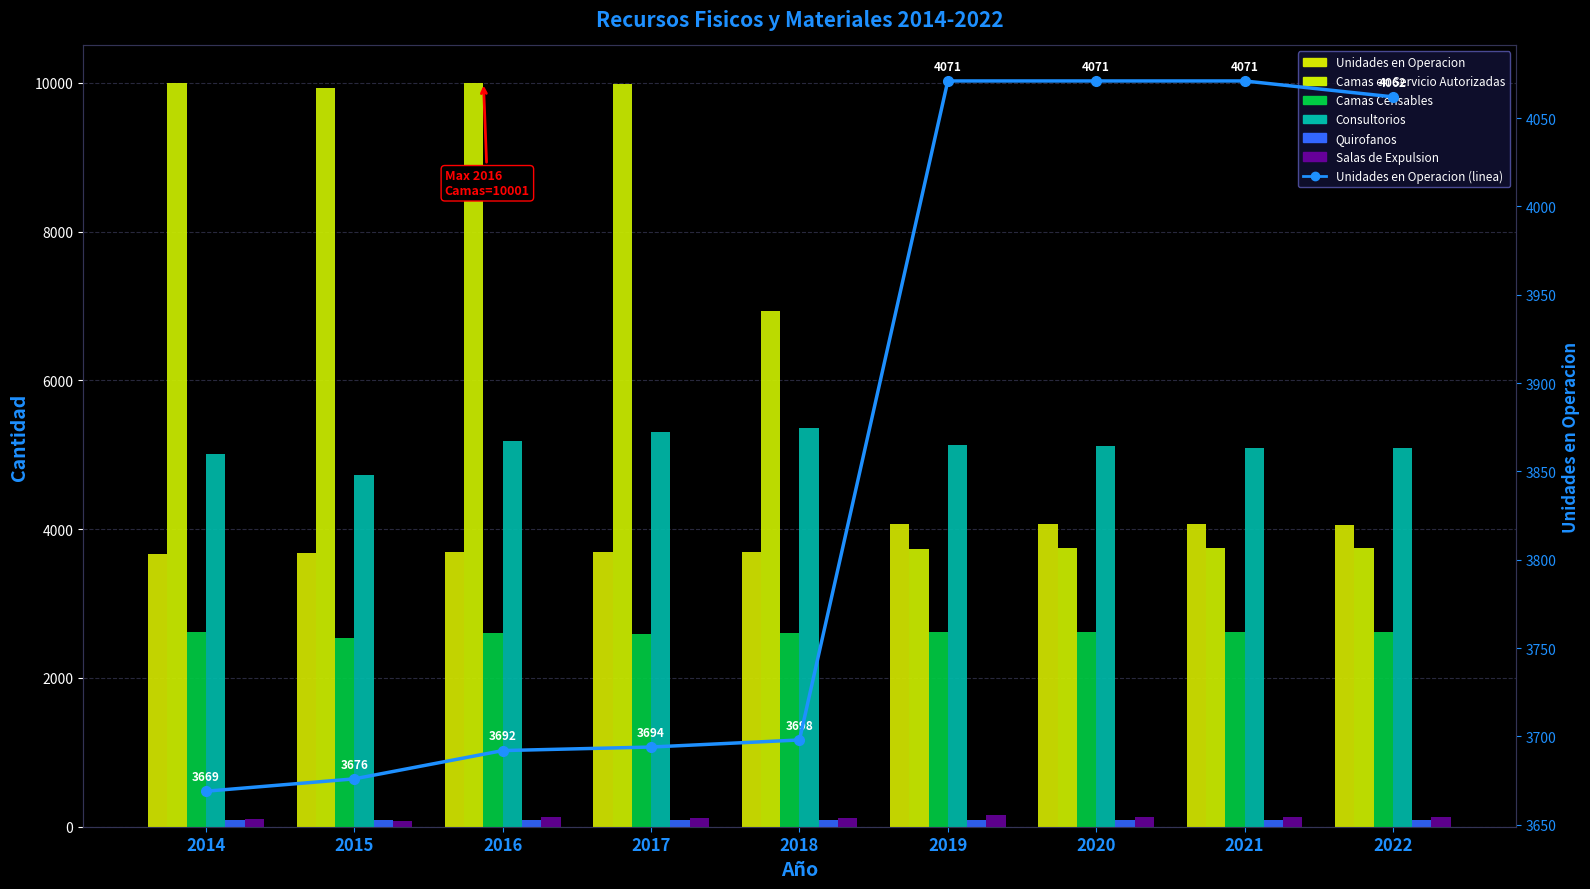

What is the value of the Camas en Servicio Autorizadas bar at the 8th from the left?

3747